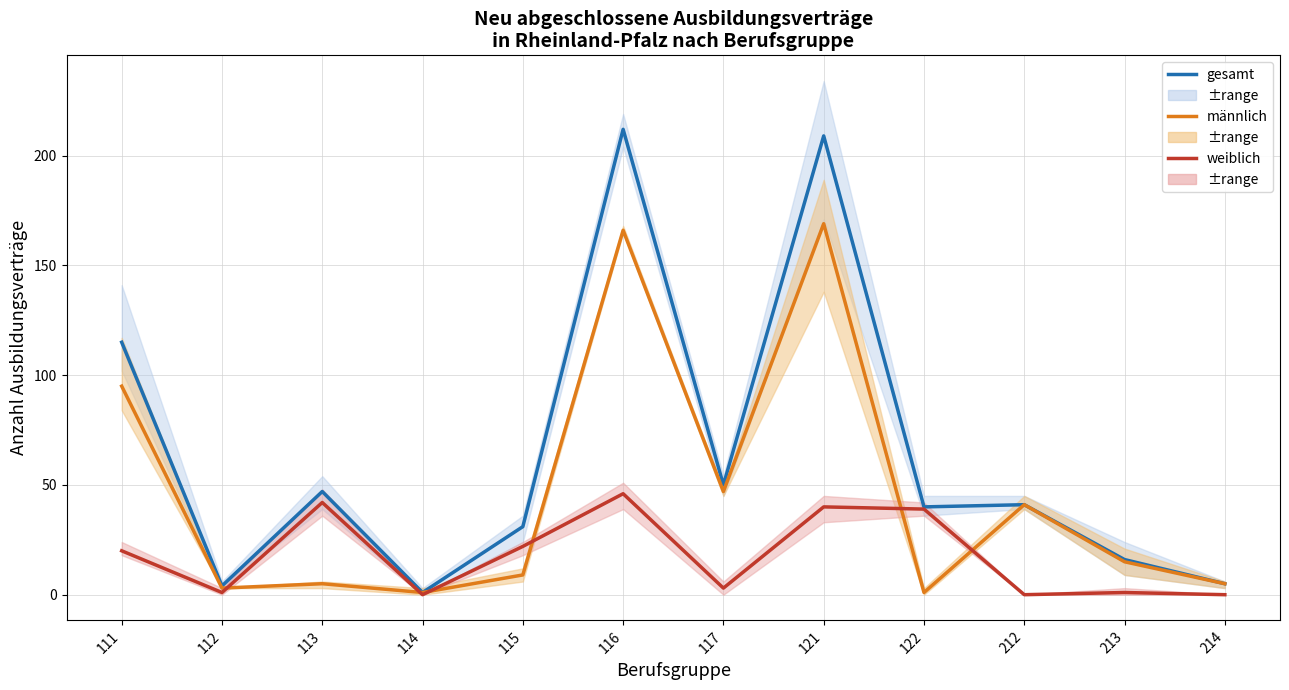

True or false: gesamt (Mittel) and männlich (Mittel) intersect in this chart.

False